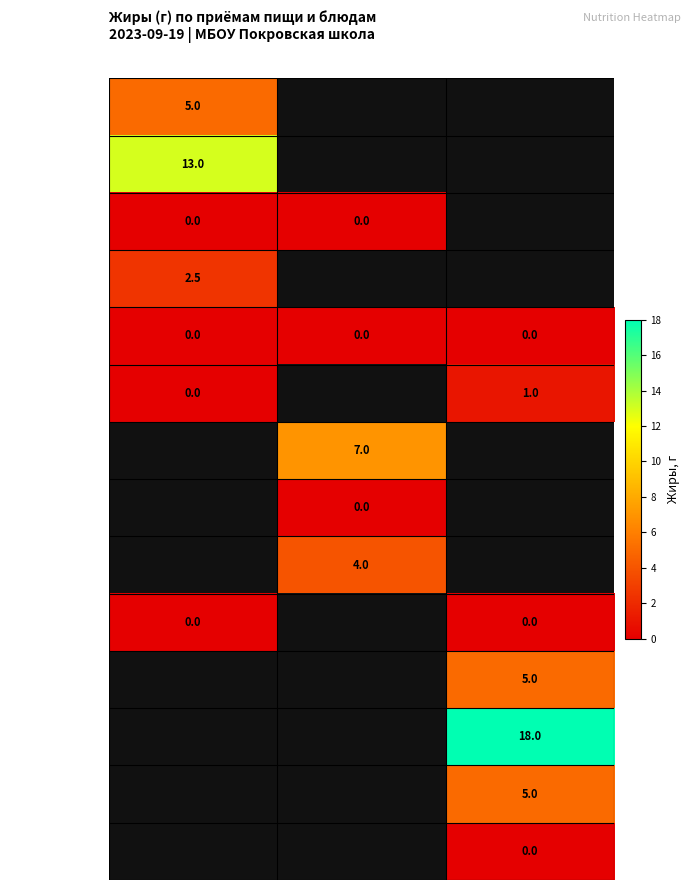

At how many categories does at least one series exceed 11?

2